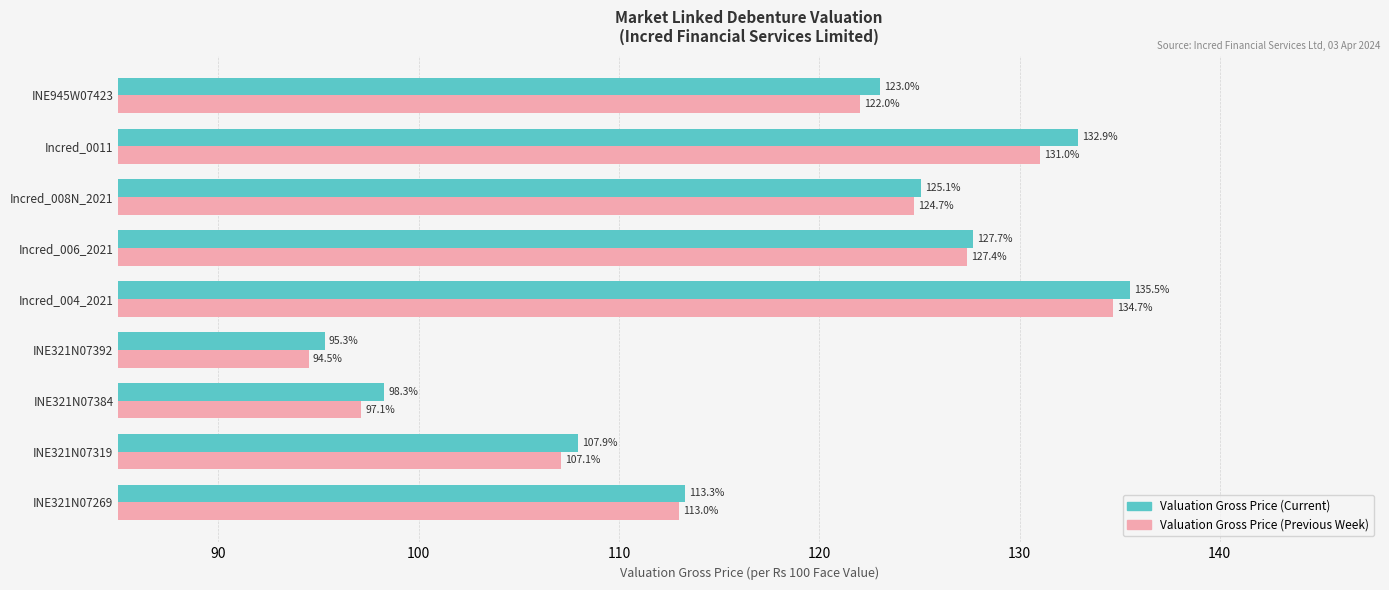

What is the minimum value shown in the chart?

94.5